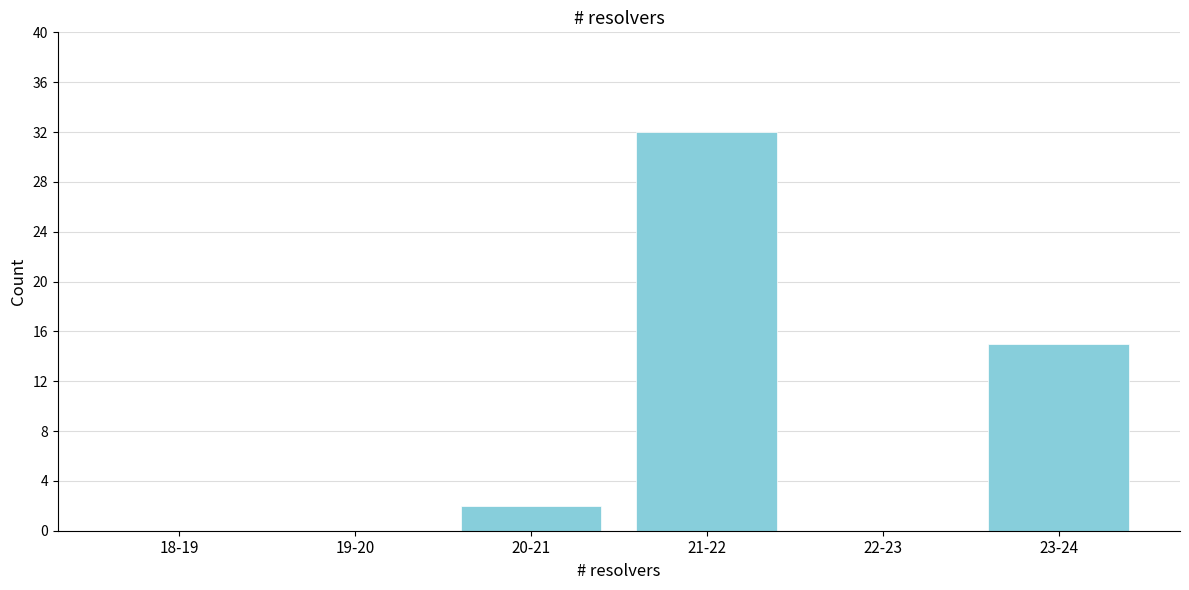

Reading left to right, list all the values displayed in this chart.

18-19=0	19-20=0	20-21=2	21-22=32	22-23=0	23-24=15